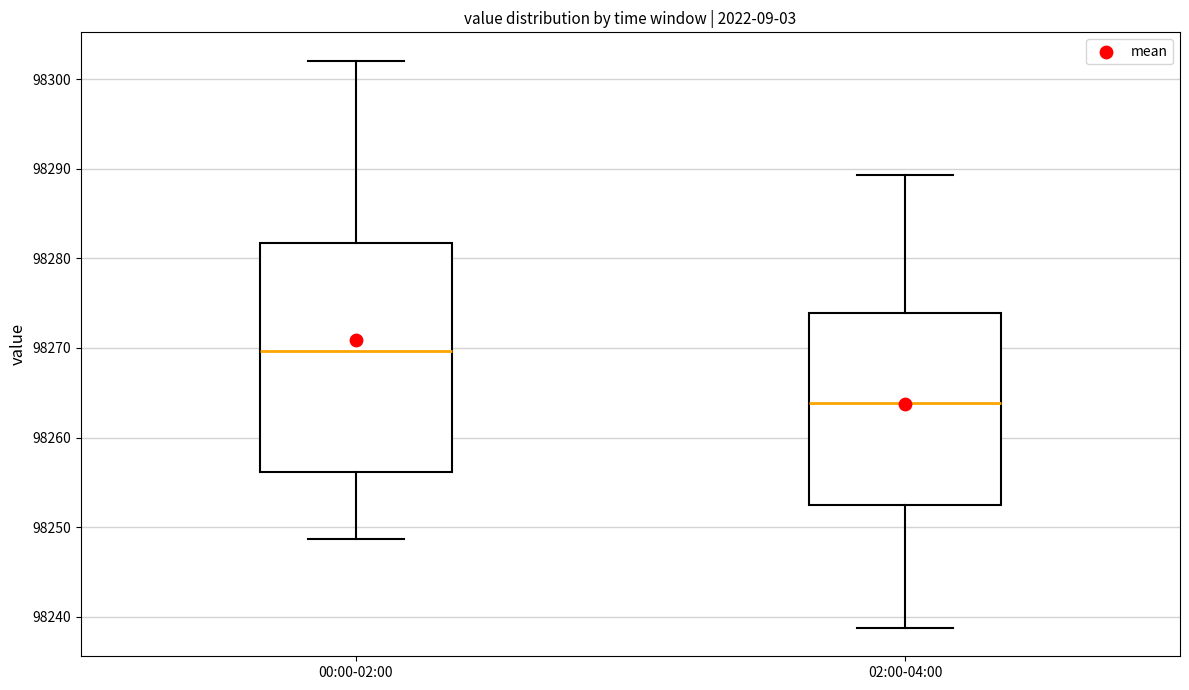

Reading left to right, transcribe this box plot: for each box, give where its median line is, the range the box spans, and where its two whiskers end, as read against the y-axis. The values are not printed on the chart, so give them approximately, as read against the axis.

00:00-02:00: median 98270, box 98256 to 98282, whiskers 98249 to 98302
02:00-04:00: median 98264, box 98252 to 98274, whiskers 98239 to 98289